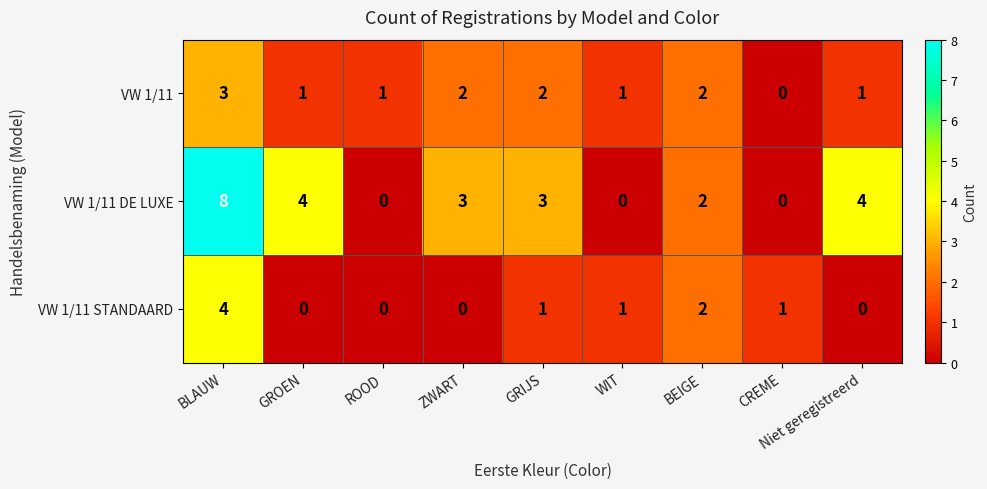

At how many categories does at least one series exceed 5?

1